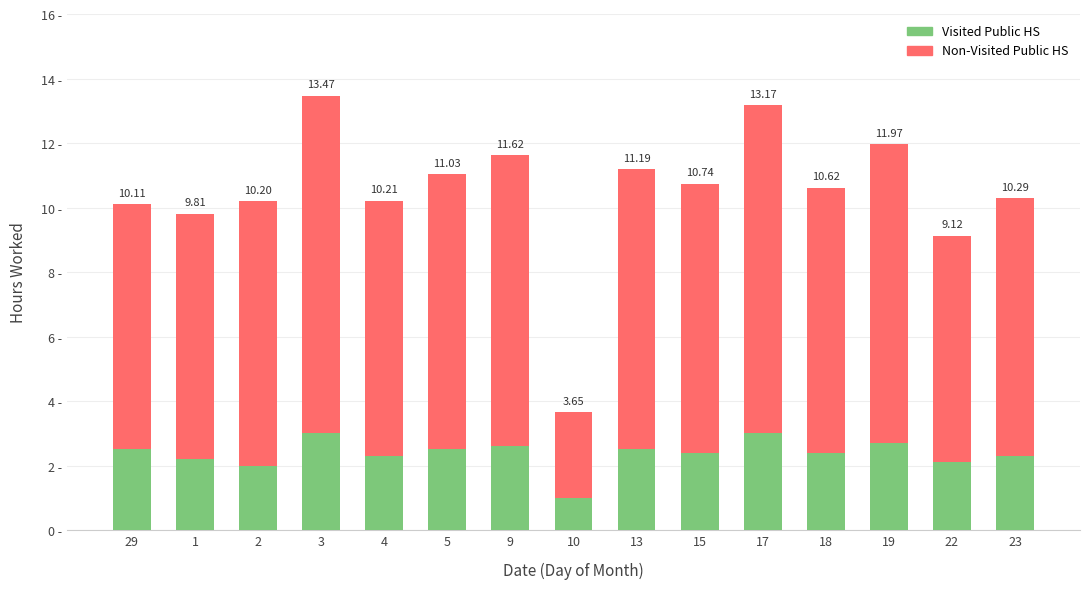

Rank the categories by Non-Visited Public HS value from lowest to highest.

10, 22, 29, 1, 4, 23, 2, 18, 15, 5, 13, 9, 19, 17, 3